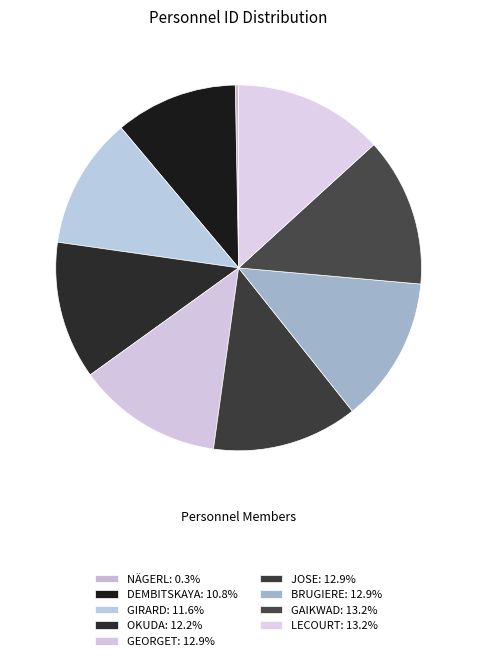

Is the sum of OKUDA and GEORGET greater than half?

No